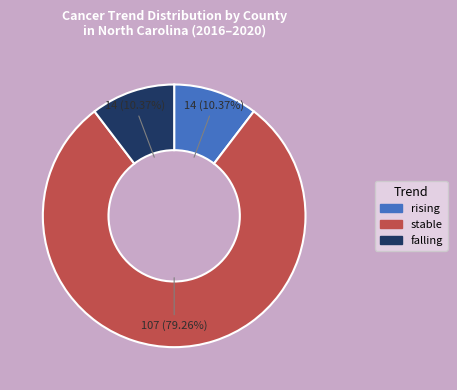

What is the total percentage of rising and falling?

20.7%